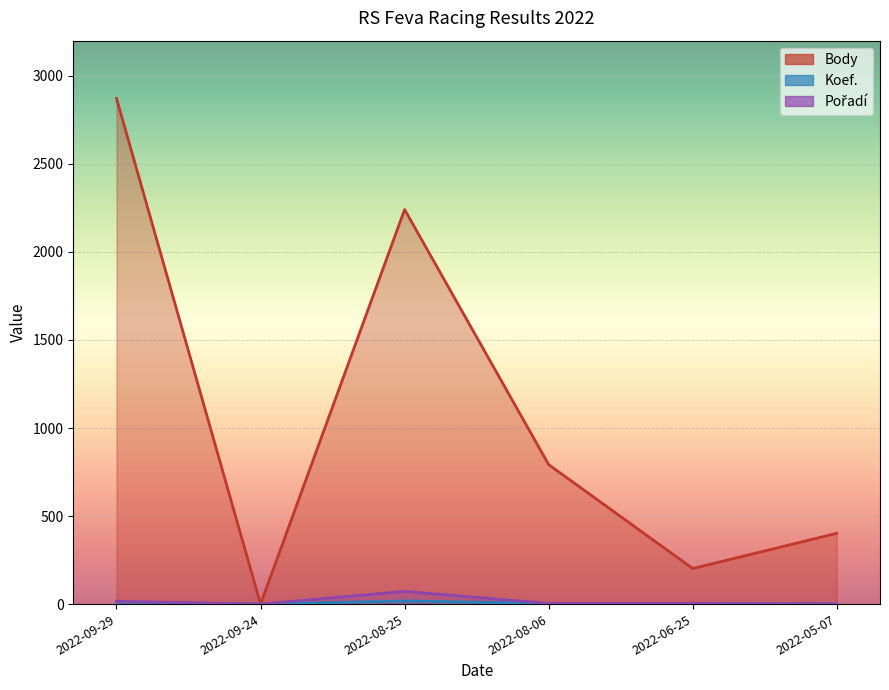

Rank the series at 2022-05-07 from lowest to highest value.

Koef., Pořadí, Body